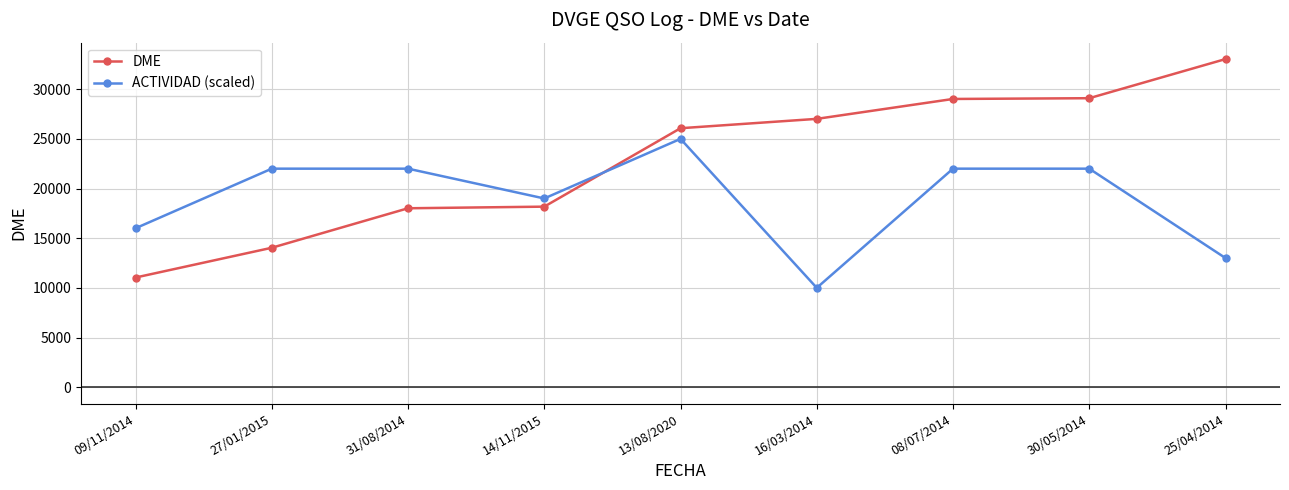

At 31/08/2014, list the series in order from largest to smallest.

ACTIVIDAD (scaled), DME